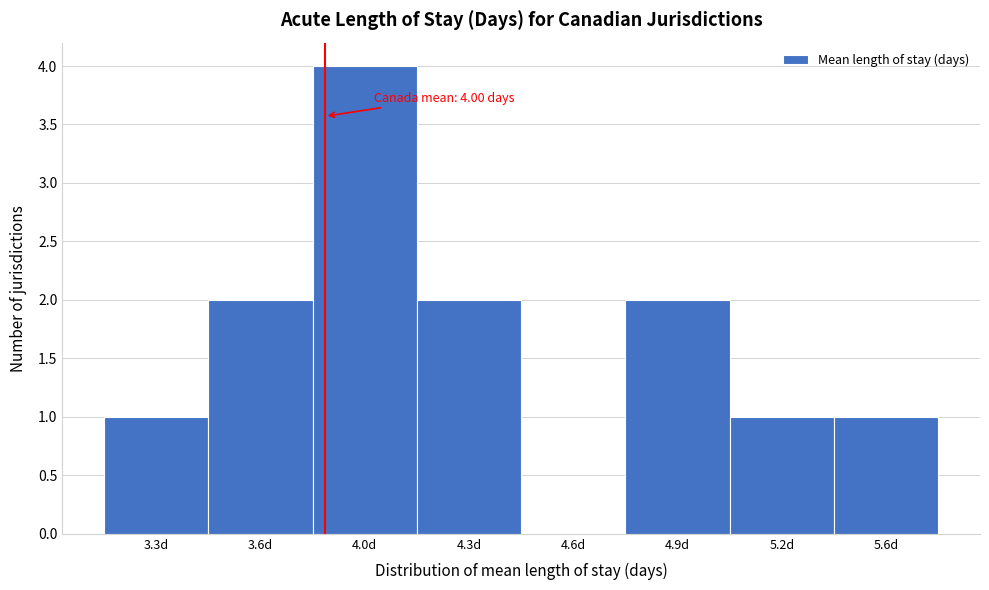

Reading left to right, transcribe all the data shown in this chart.

3.3d=1	3.6d=2	4.0d=4	4.3d=2	4.6d=0	4.9d=2	5.2d=1	5.6d=1